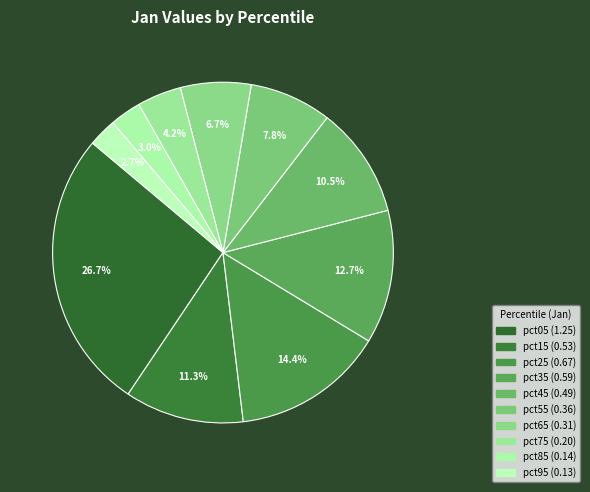

To the nearest percent, what is the combined percentage of pct65 and pct55?

14%